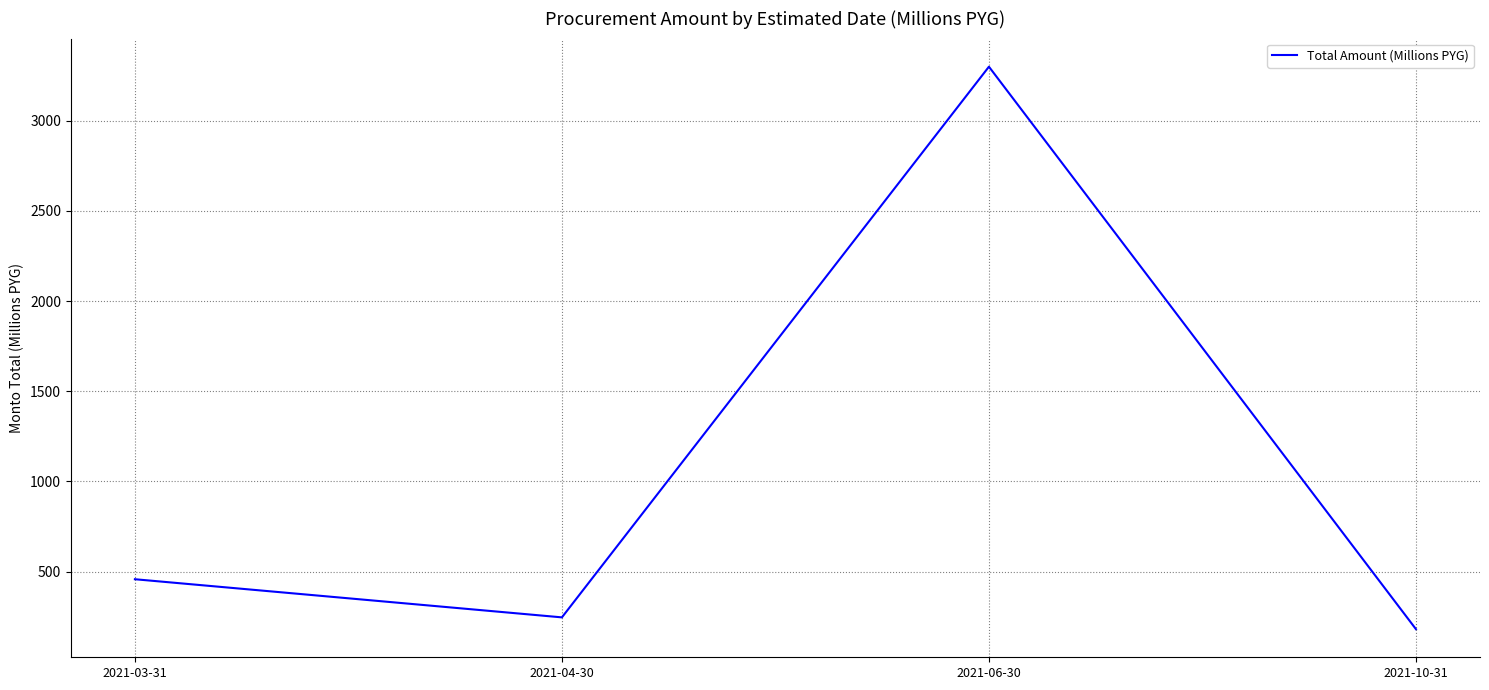

What is the sum of all values?

4184.3